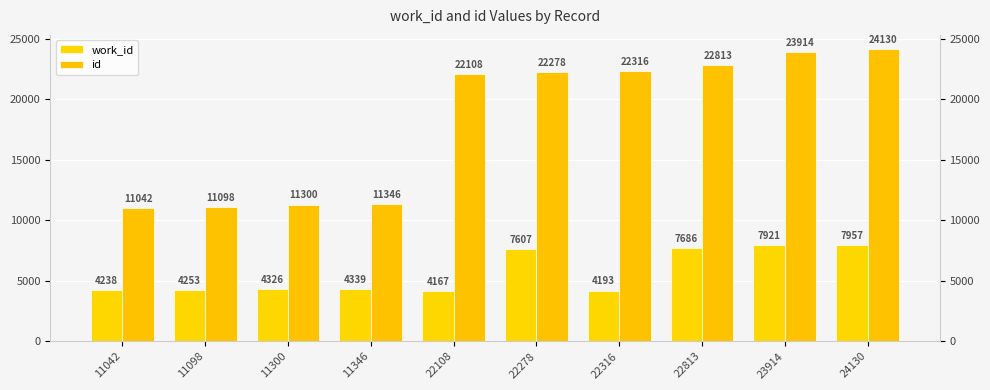

What is the total value across all series at 24130?

32087